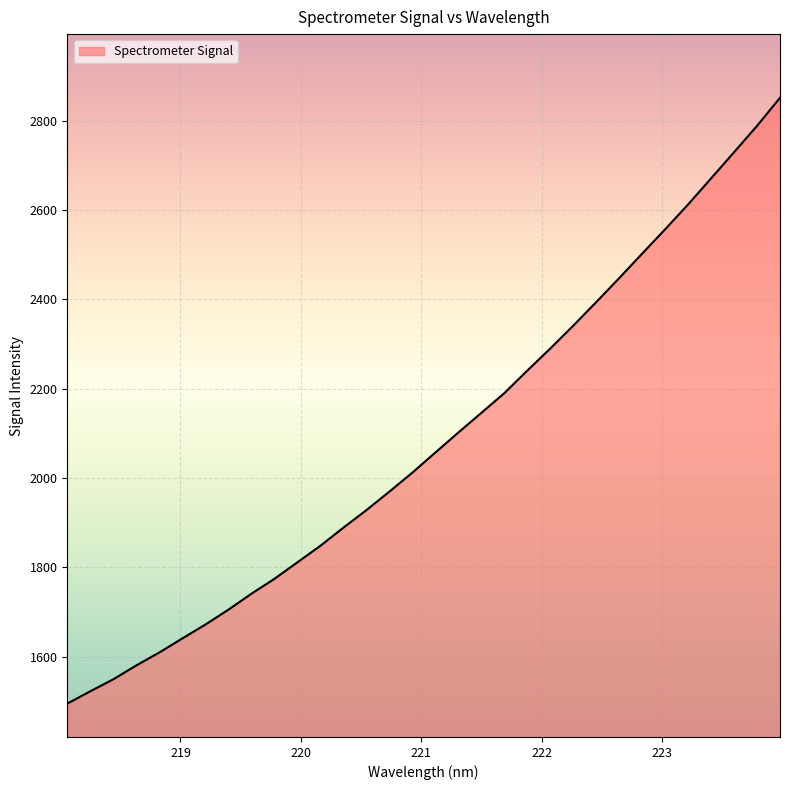

What is the difference between the maximum and minimum values?

1356.7